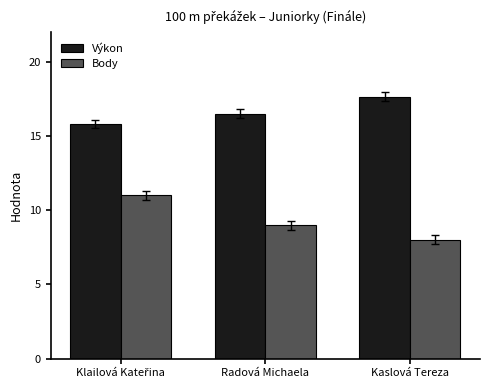

What is the difference between the highest and lowest values at Radová Michaela?

7.5